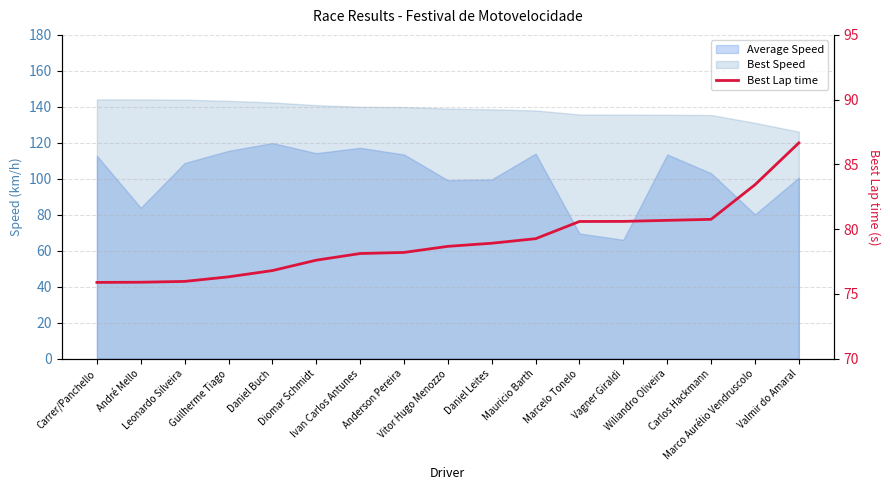

True or false: the data shows 75.9 at Carrer/Panchello.

True